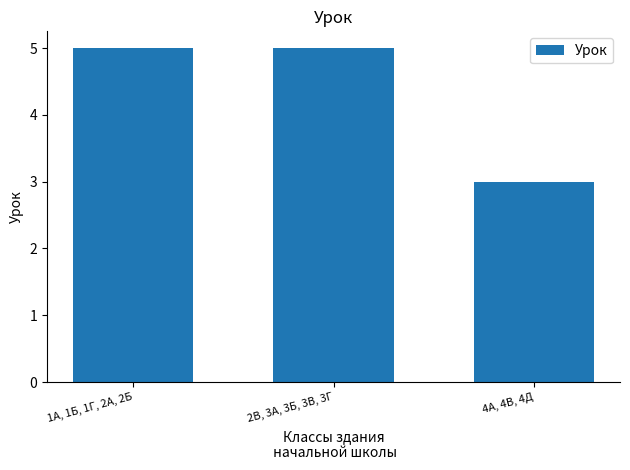

What is the greatest value displayed?

5